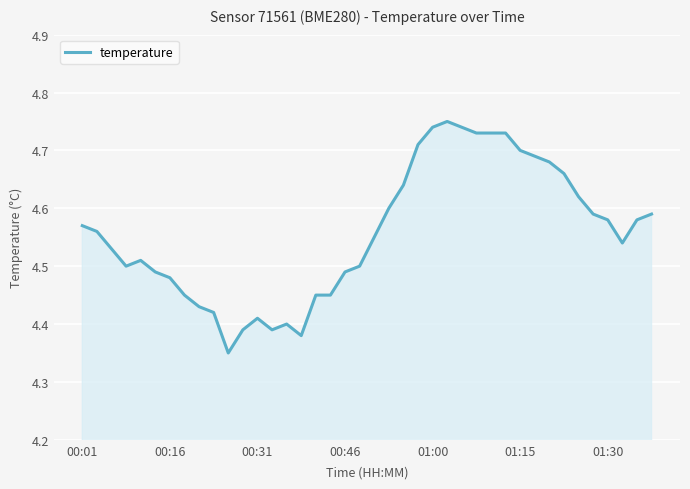

How many distinct data groups are displayed?

1